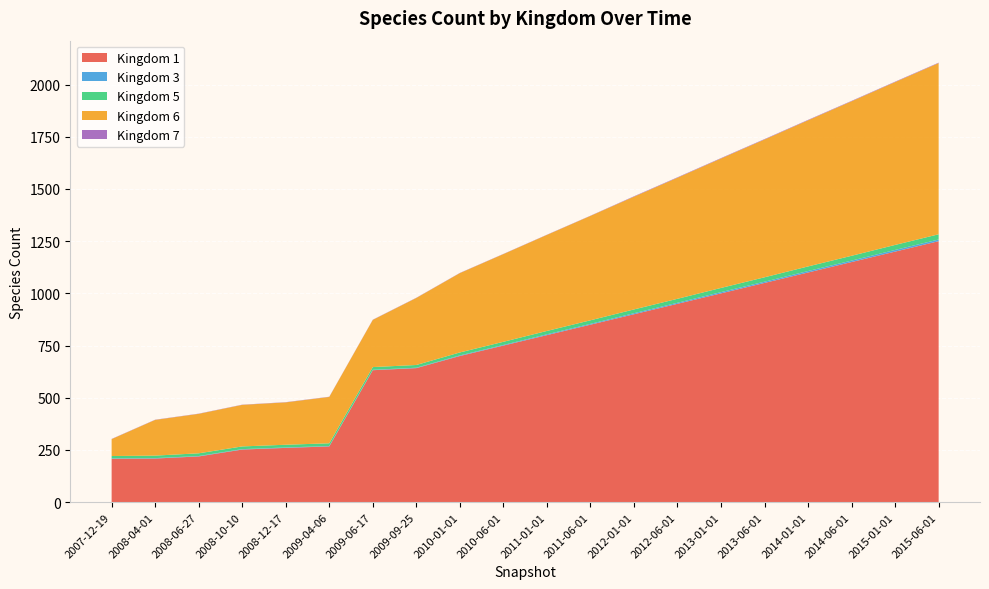

Reading left to right, what are all the values shown in this chart?

Kingdom 1: 208	209	219	252	260	267	632	642	700	750	800	850	900	950	1000	1050	1100	1150	1200	1250
Kingdom 3: 2	2	2	2	2	2	2	2	3	3	4	4	5	5	6	6	7	7	8	8
Kingdom 5: 11	12	13	13	13	13	13	13	14	15	16	17	18	19	20	21	22	23	24	25
Kingdom 6: 81	171	189	199	203	222	226	321	380	420	460	500	540	580	620	660	700	740	780	820
Kingdom 7: 1	1	1	1	1	1	1	1	1	1	1	1	2	2	2	2	2	2	2	2